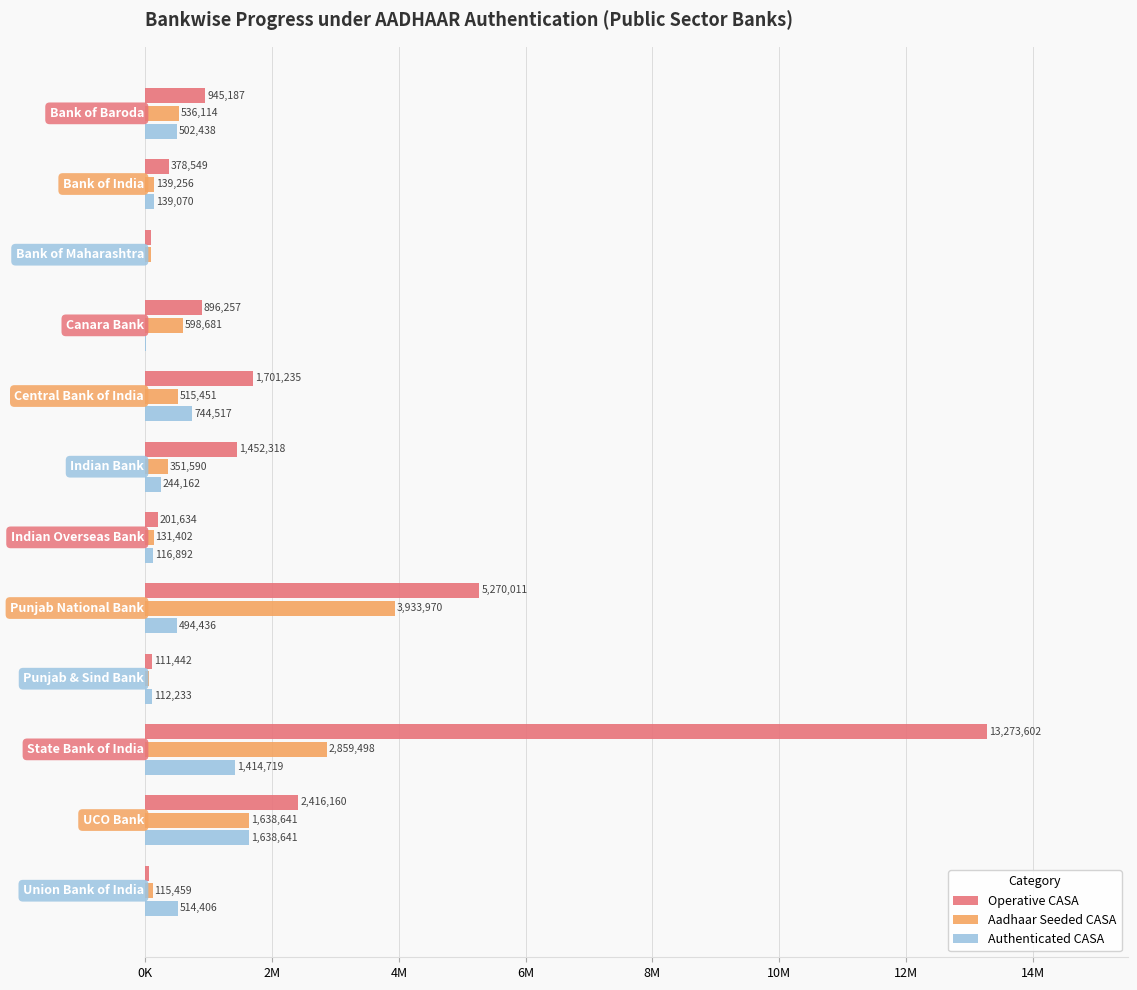

What are all the series names shown in the legend?

Operative CASA, Aadhaar Seeded CASA, Authenticated CASA